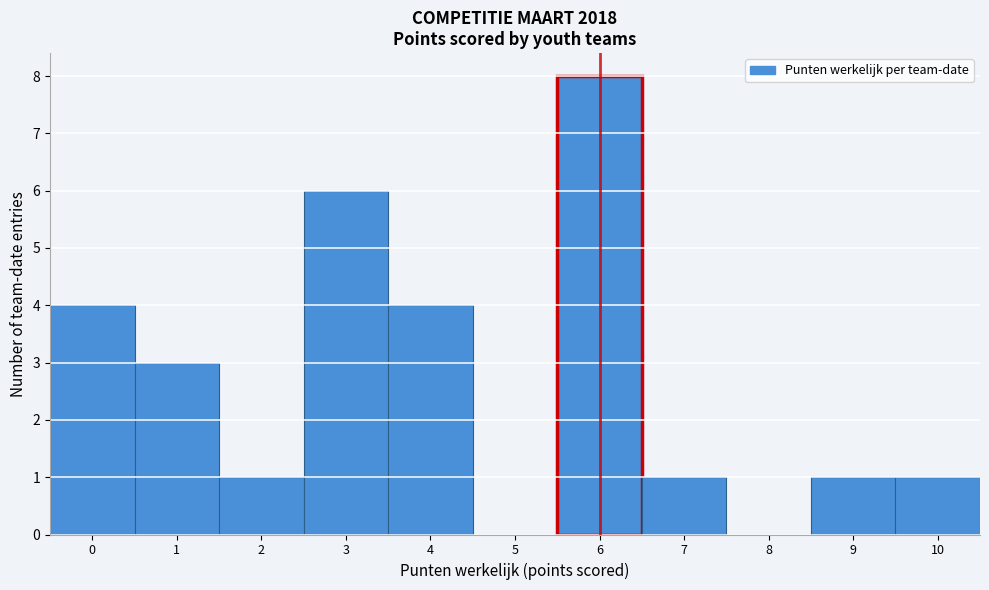

What is the height of the bar covering 2.5 to 3.5 on the x-axis? The values are not printed on the chart, so give them approximately, as read against the axis.

6